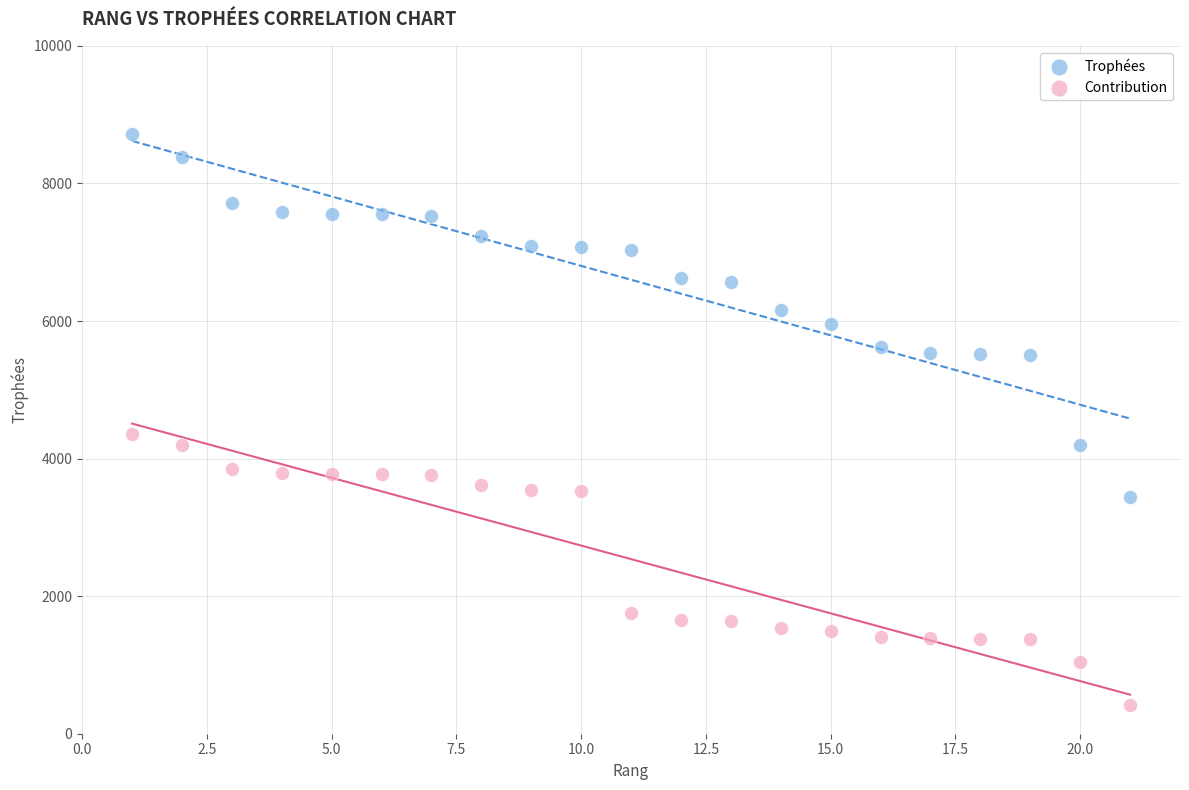

Which series has the largest Y range (max minus min)?

Trophées